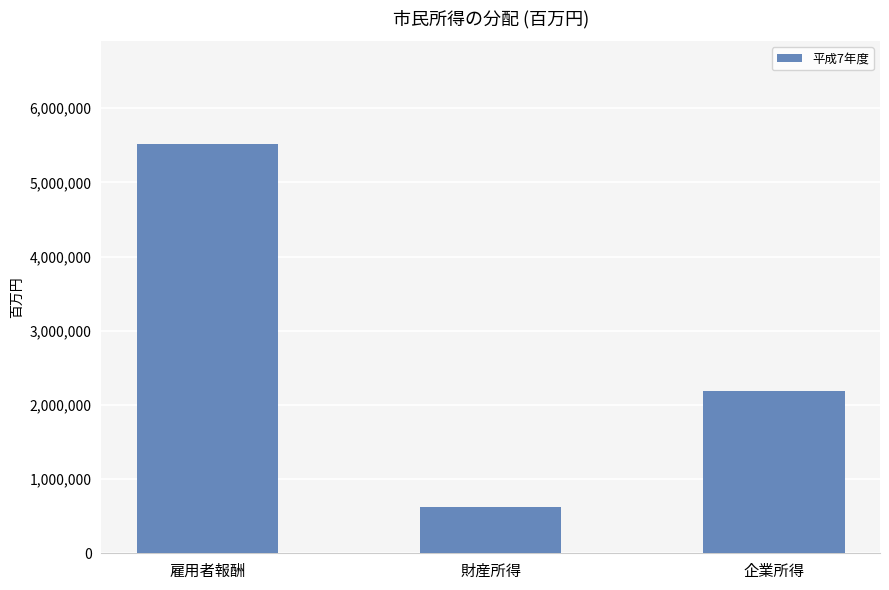

Rank the categories by value from lowest to highest.

財産所得, 企業所得, 雇用者報酬